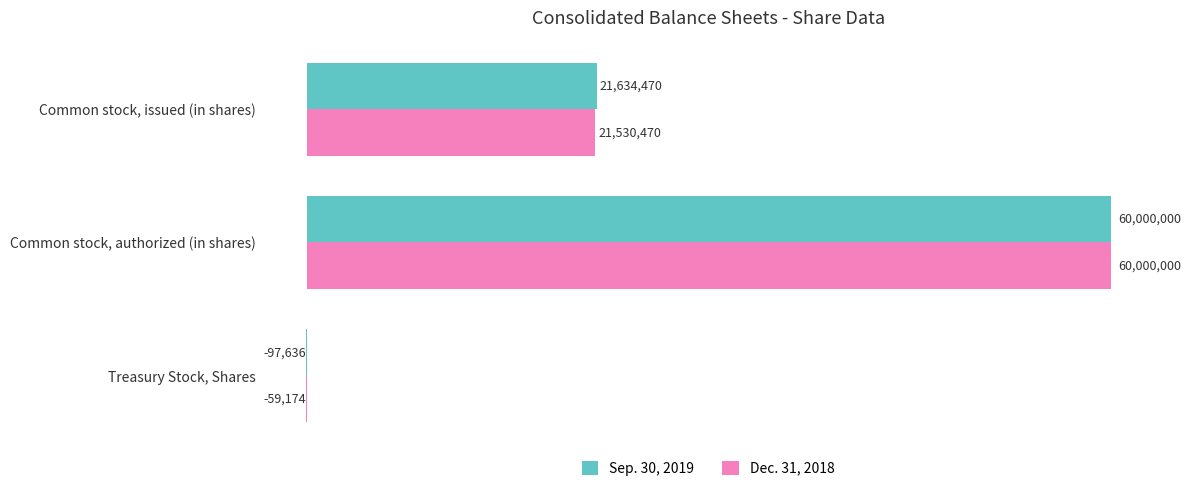

Read the Sep. 30, 2019 value at Common stock, issued (in shares), to the nearest 10.

21634470